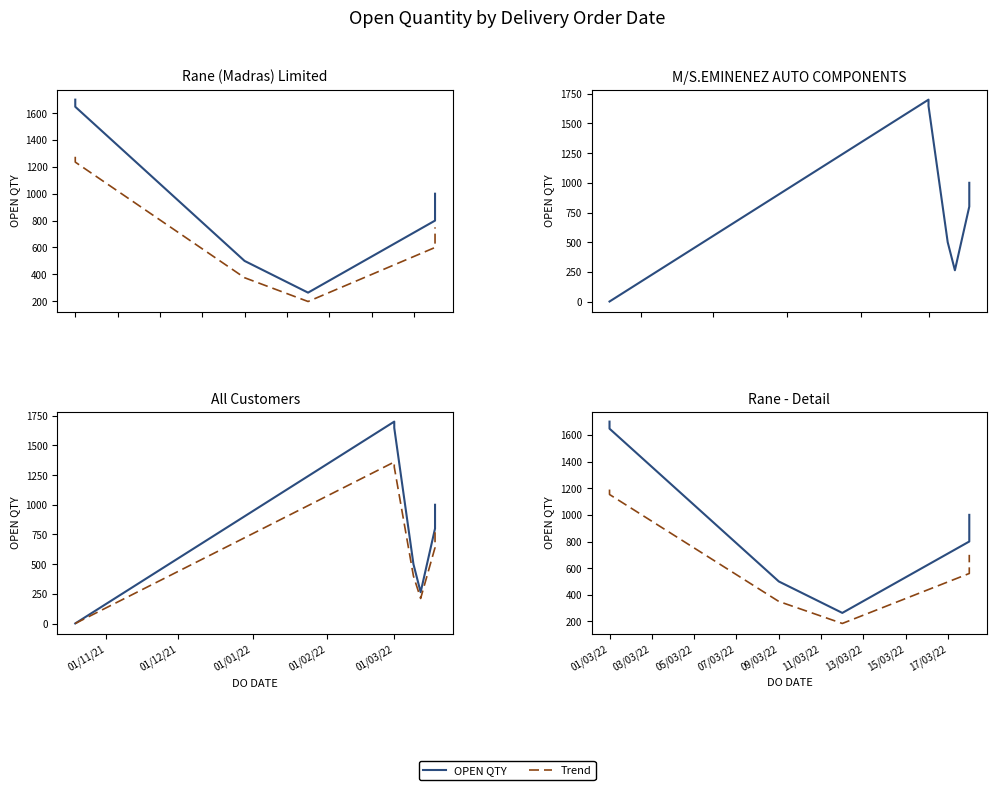

How many categories are shown in the chart?

7